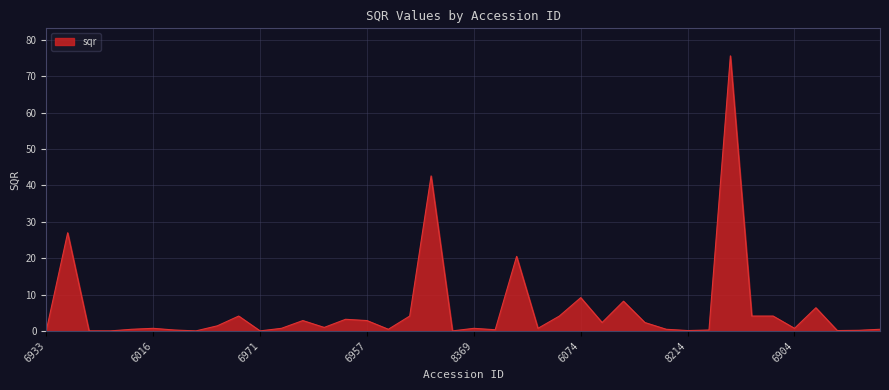

What is the value of the 25th point from the left?

4.1